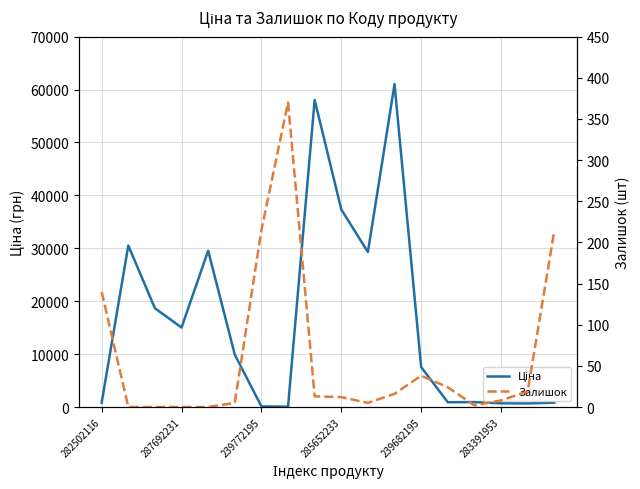

How many values in the Ціна series exceed 9908?

9